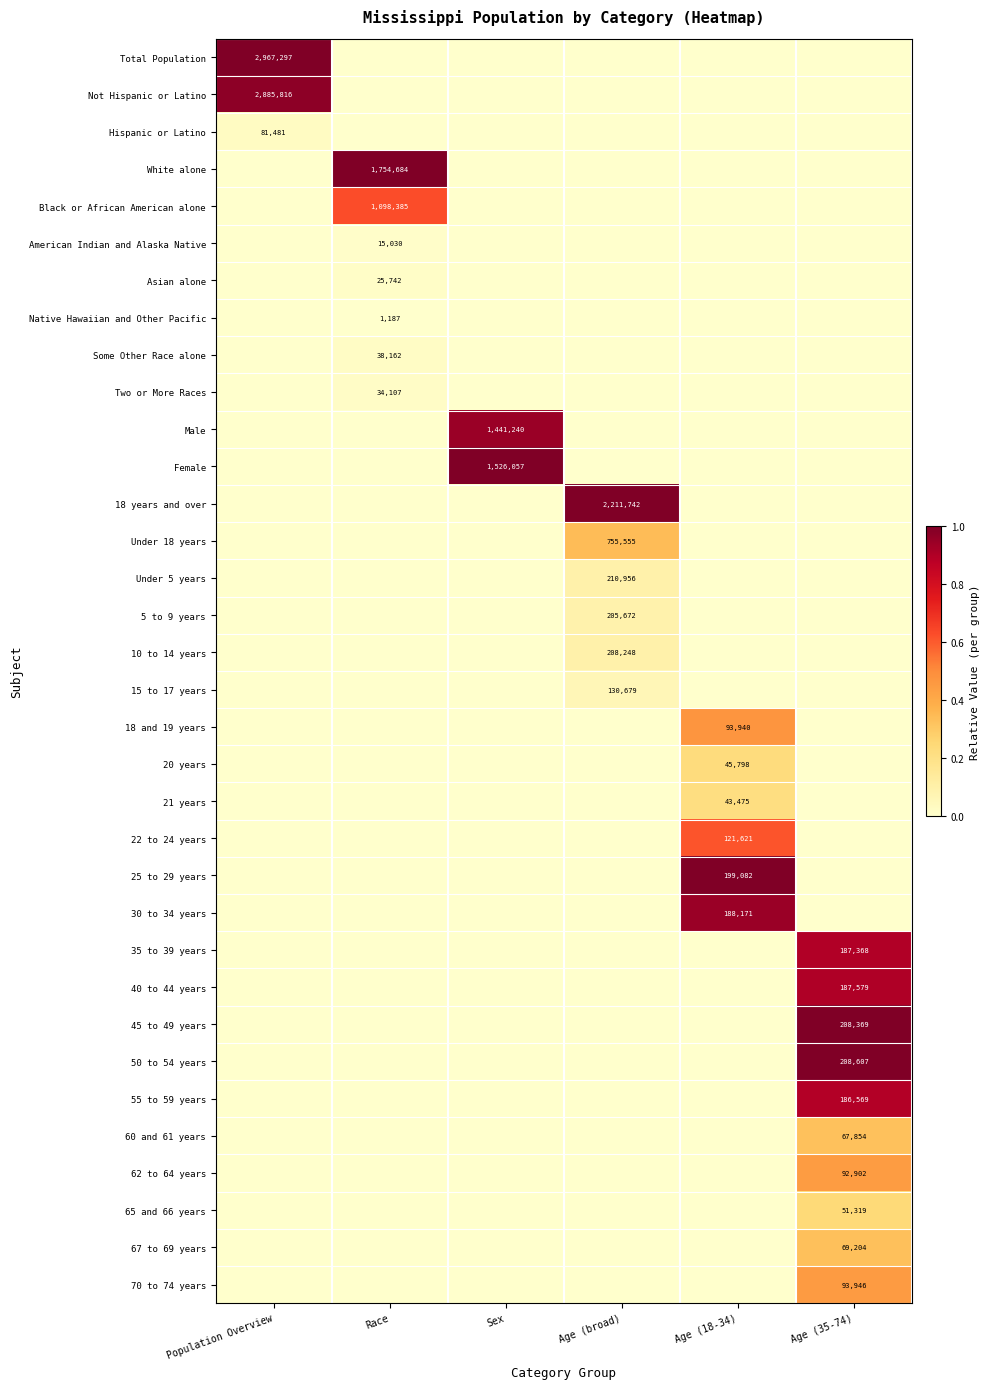

Rank the categories by 18 years and over value from lowest to highest.

Population Overview, Race, Sex, Age (18-34), Age (35-74), Age (broad)